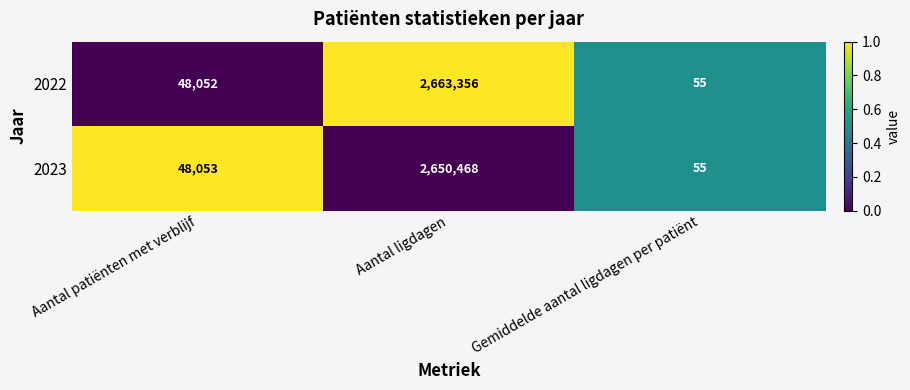

What is the sum of the 2022 values at Aantal ligdagen and Gemiddelde aantal ligdagen per patiënt?

2663411